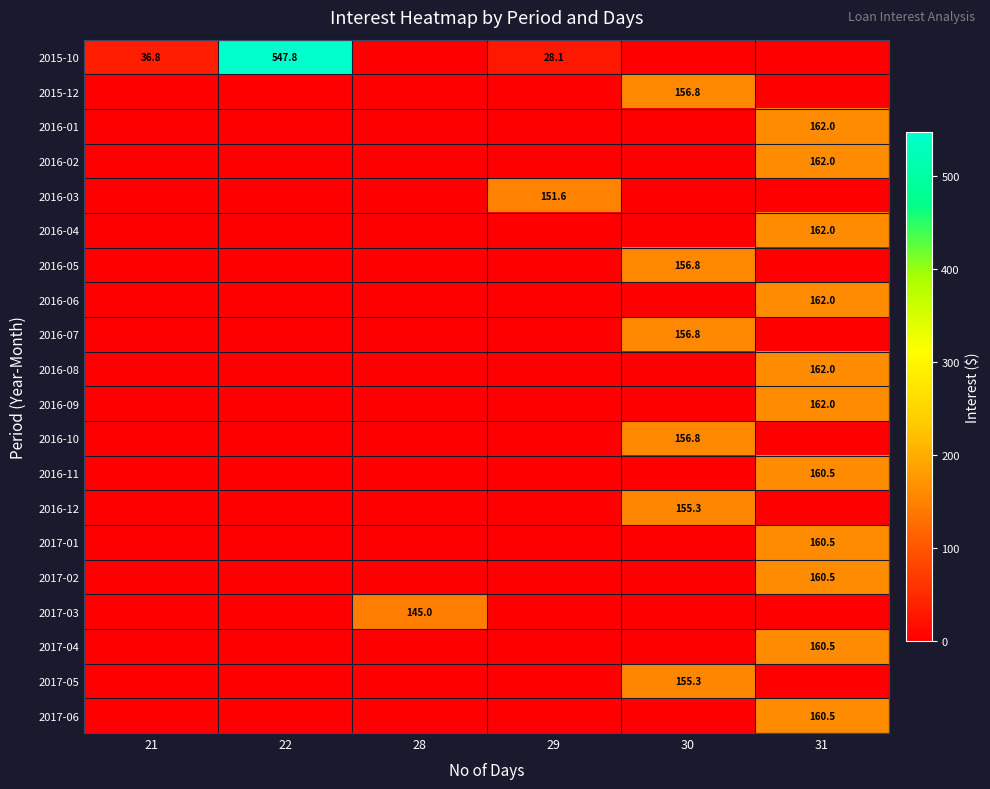

The value of 2017-06 at 31 is 226.0. True or false?

False